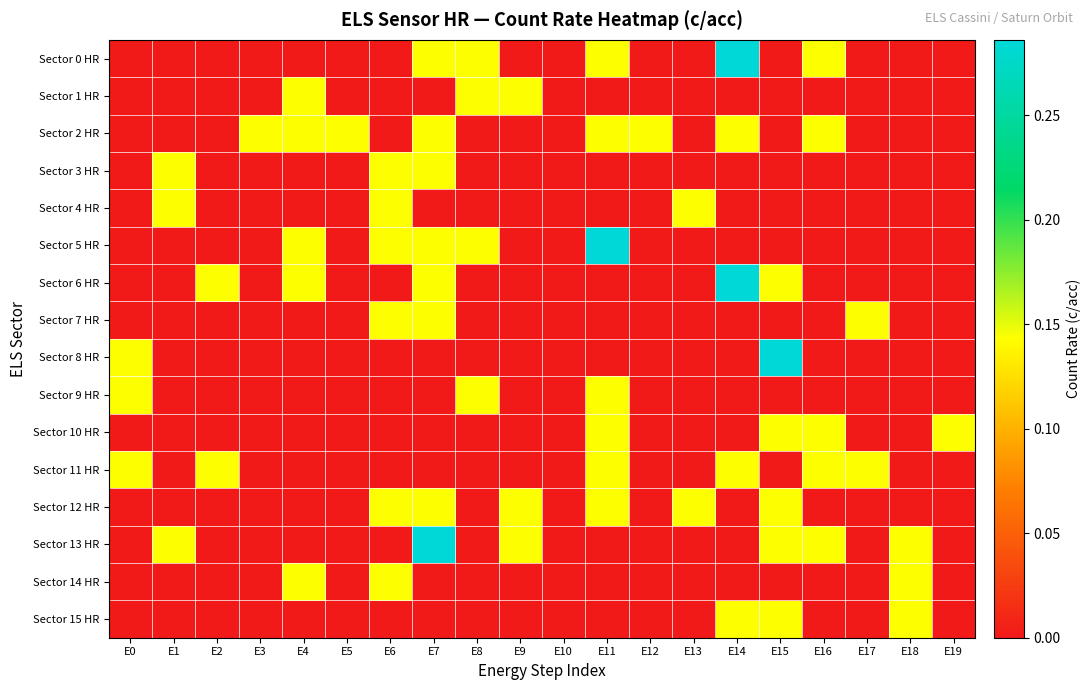

Which category has the lowest value across all series?

E0